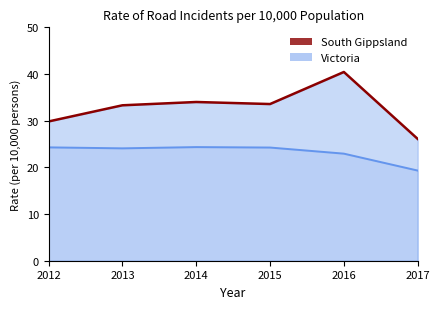

What is the maximum value for Victoria?

24.3